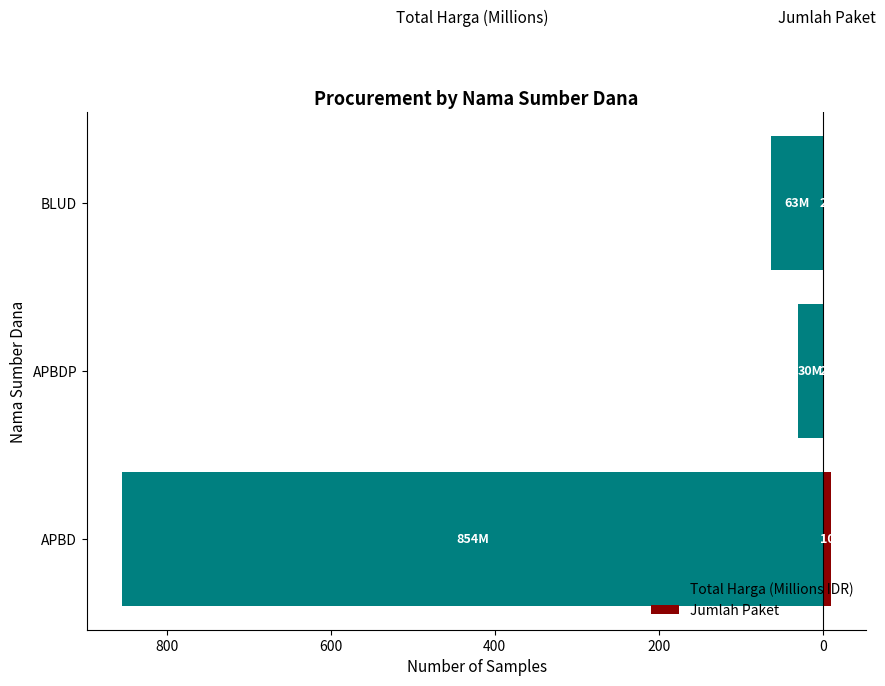

Where does the Total Harga (Millions IDR) series first go above -62?

APBDP